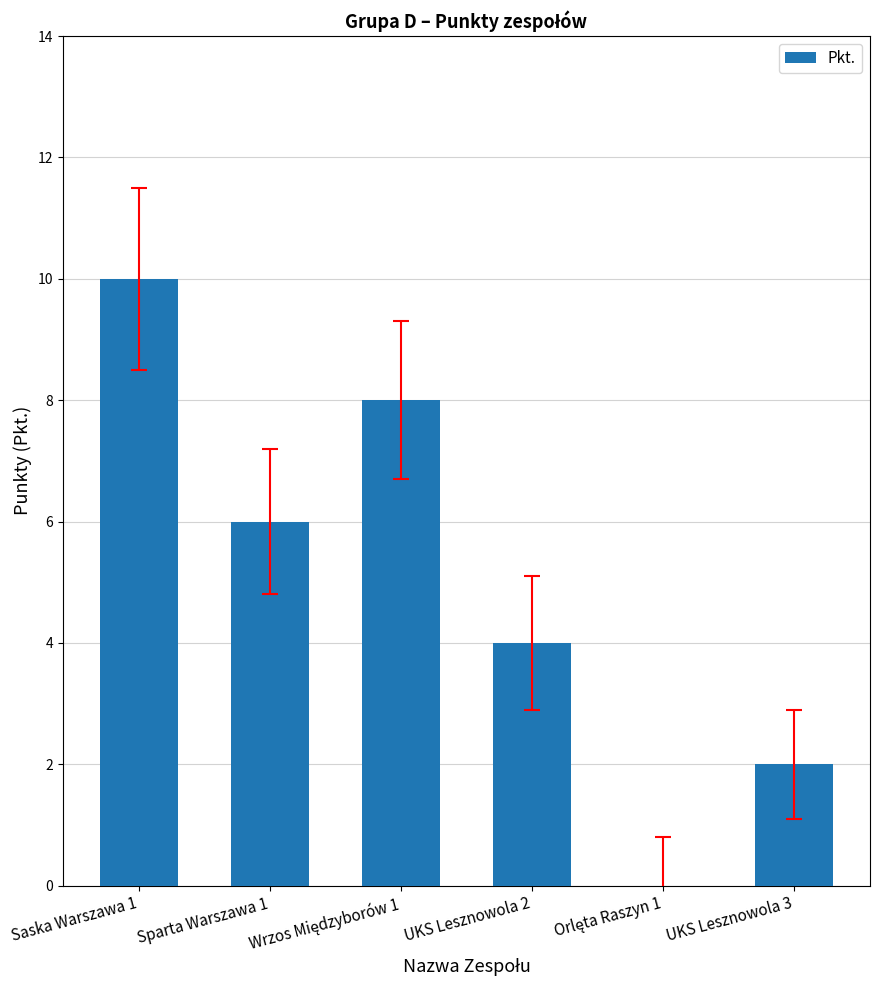

What is the maximum value shown in the chart?

10